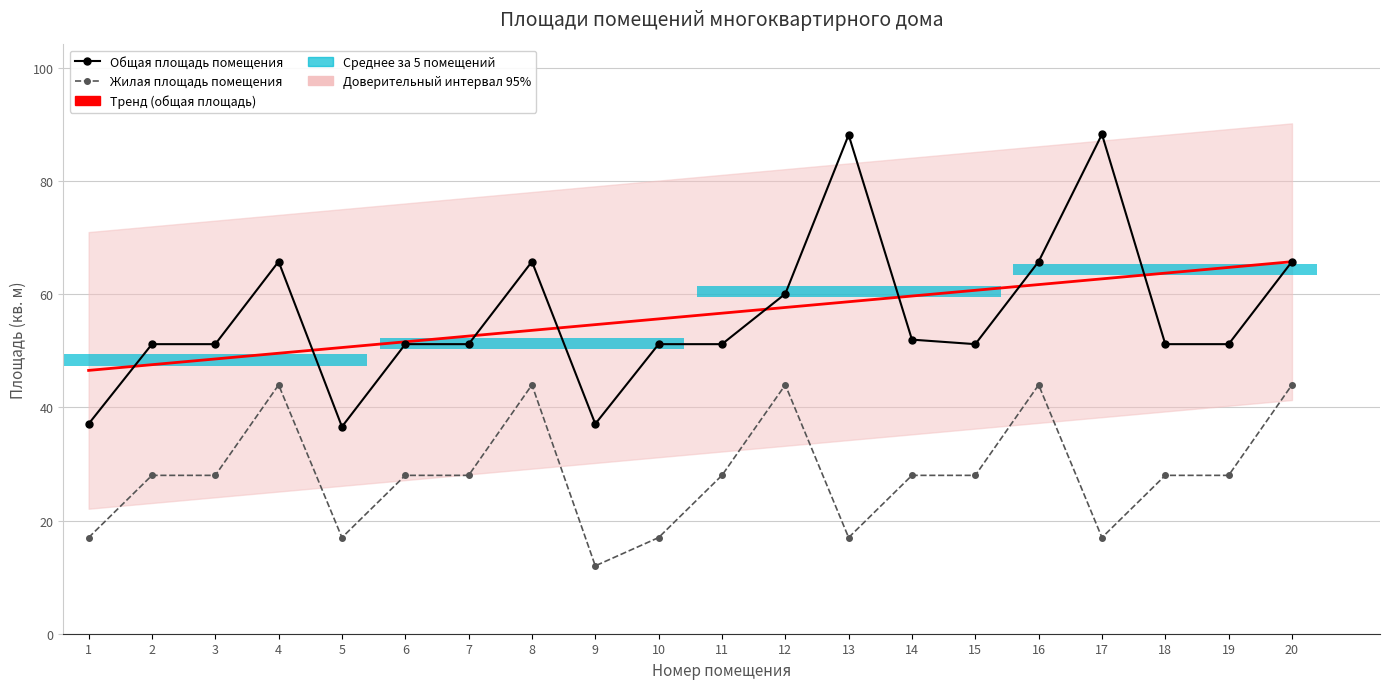

Reading left to right, extract all data points from this chart.

Тренд (общая площадь): 46.6	47.6	48.6	49.6	50.6	51.6	52.6	53.6	54.7	55.7	56.7	57.7	58.7	59.7	60.7	61.7	62.7	63.8	64.8	65.8
Общая площадь помещения: 37.1	51.2	51.2	65.8	36.6	51.2	51.2	65.8	37.1	51.2	51.2	60.1	88.2	52.0	51.2	65.8	88.3	51.2	51.2	65.8
Жилая площадь помещения: 17.0	28.0	28.0	44.0	17.0	28.0	28.0	44.0	12.0	17.0	28.0	44.0	17.0	28.0	28.0	44.0	17.0	28.0	28.0	44.0